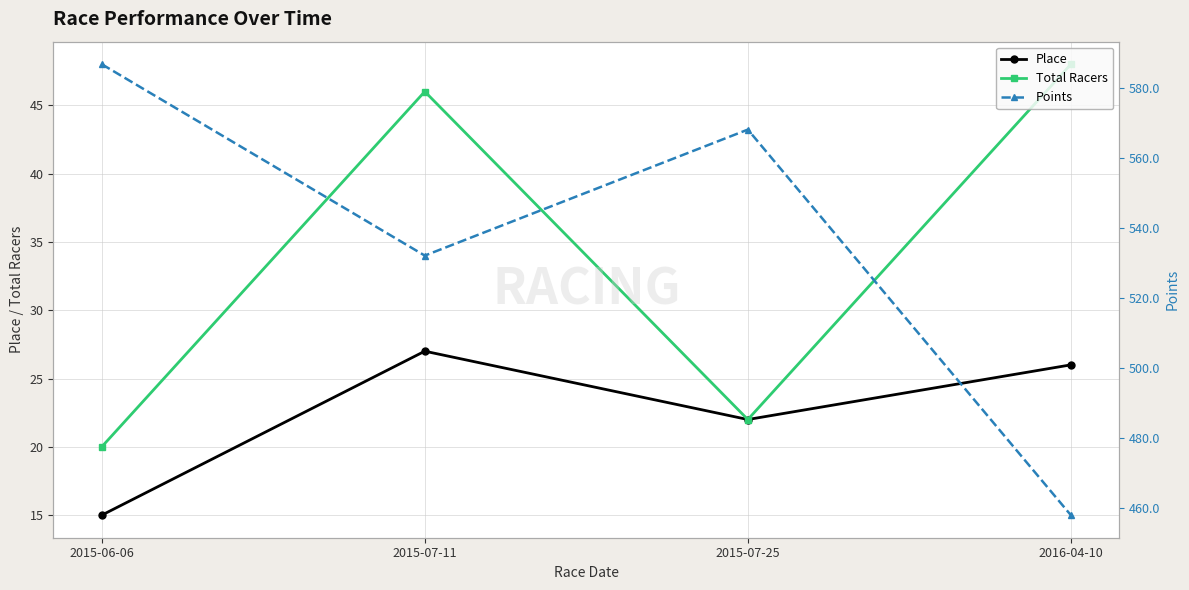

Where is Total Racers nearest to the value 34?

2015-07-11